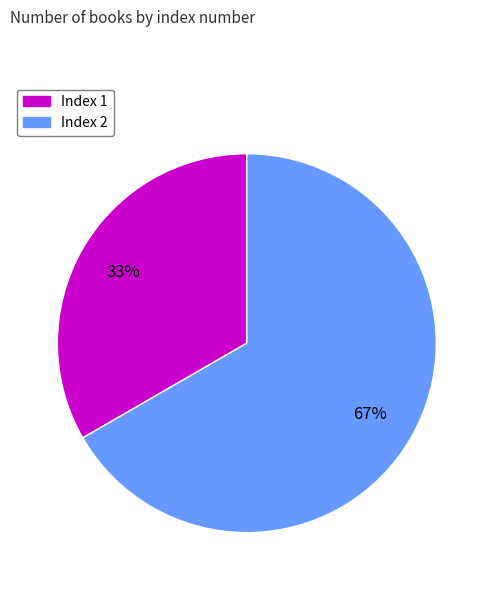

Which slice represents more than half of the pie?

Index 2